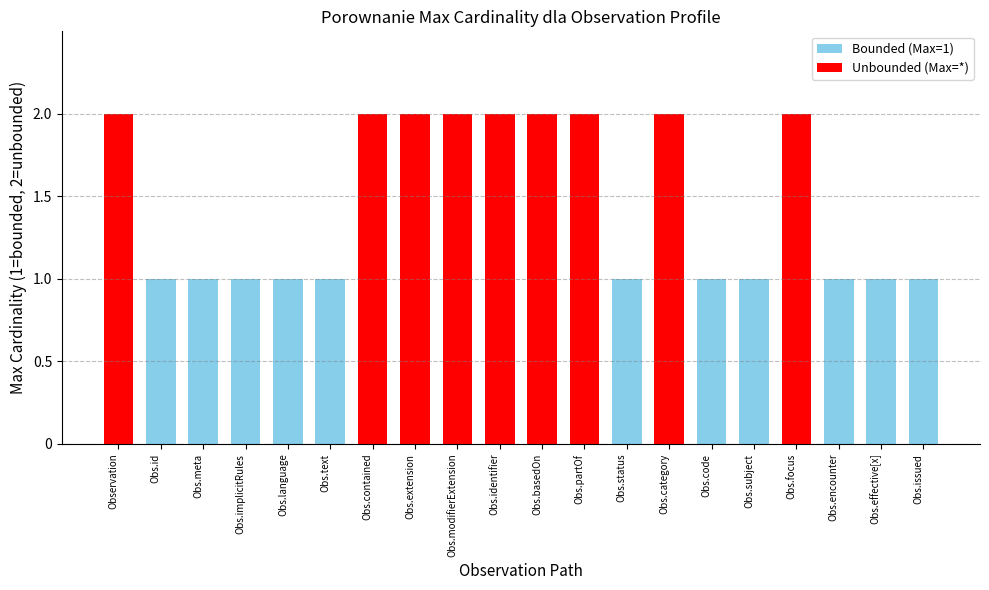

The value at Obs.implicitRules is 0. True or false?

False